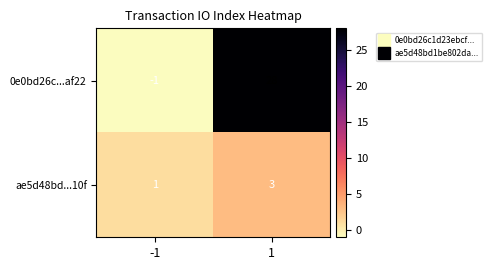

True or false: ae5d48bd...10f has a value of 1 at -1.

True